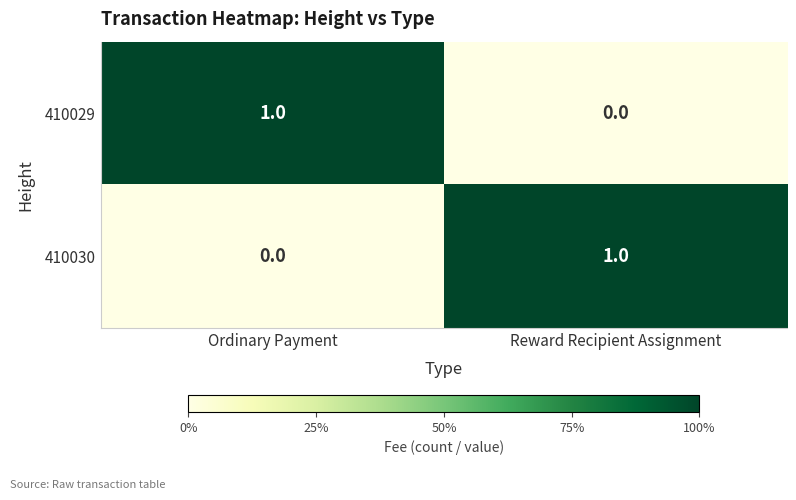

List the labels in order of 410029 value, largest first.

Ordinary Payment, Reward Recipient Assignment